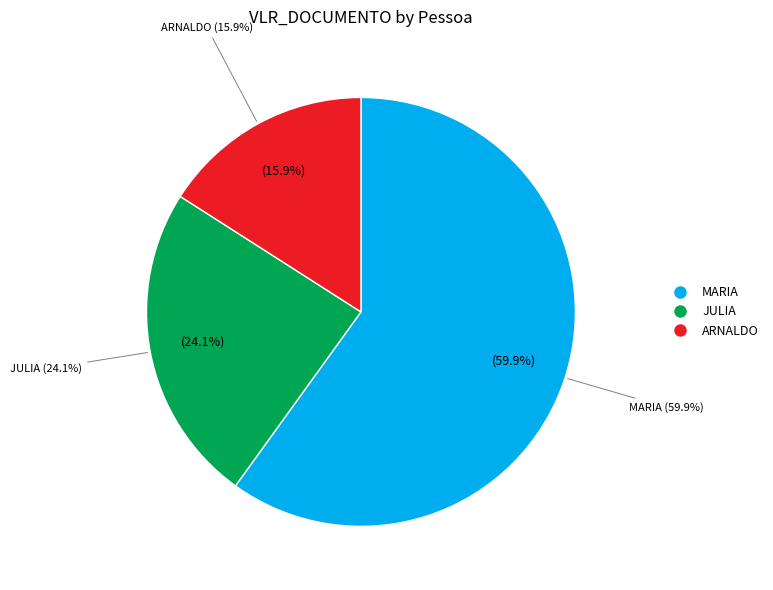

The JULIA MARIA FARDIN DE MIRANDA slice represents 31% of the pie. True or false?

False